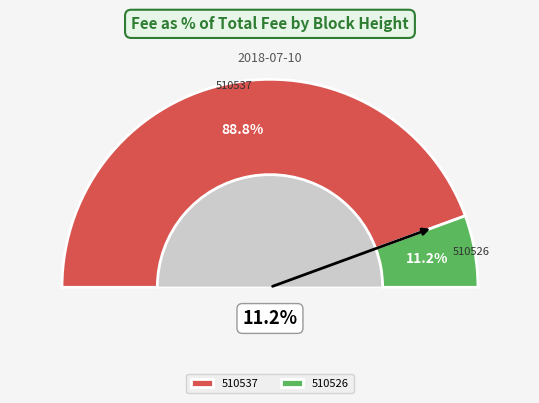

What is the largest slice in the pie chart?

510537